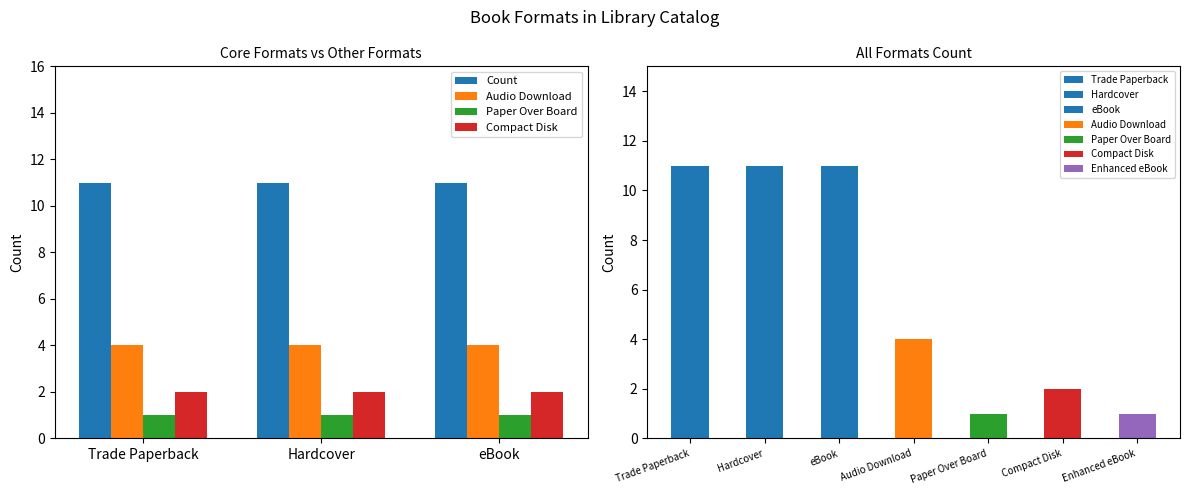

What is the smallest value displayed?

1